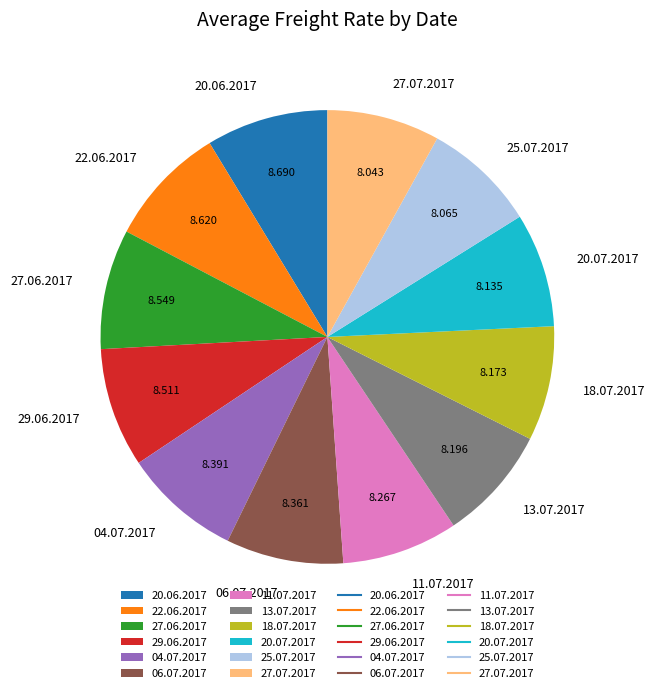

Combined, do 27.06.2017 and 11.07.2017 account for over 50%?

No